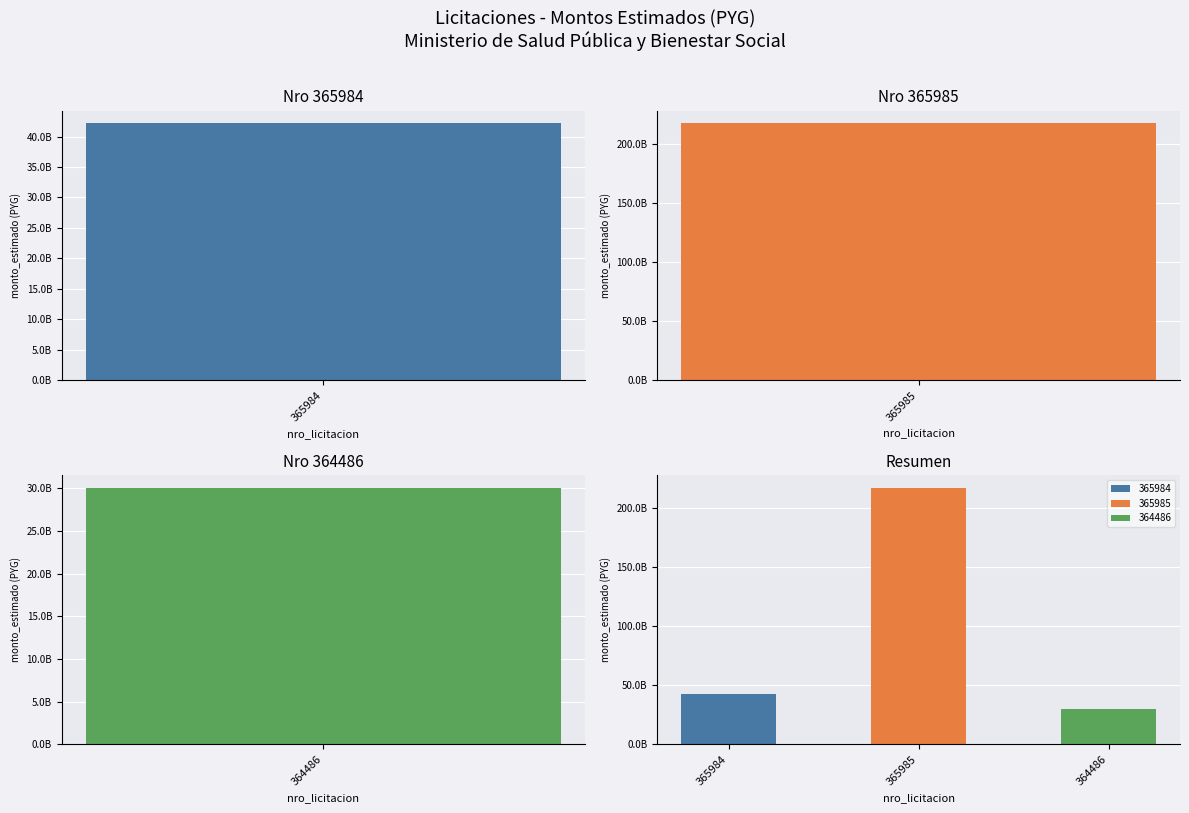

What is the change in value from 365984 to 364486?

-12078753271